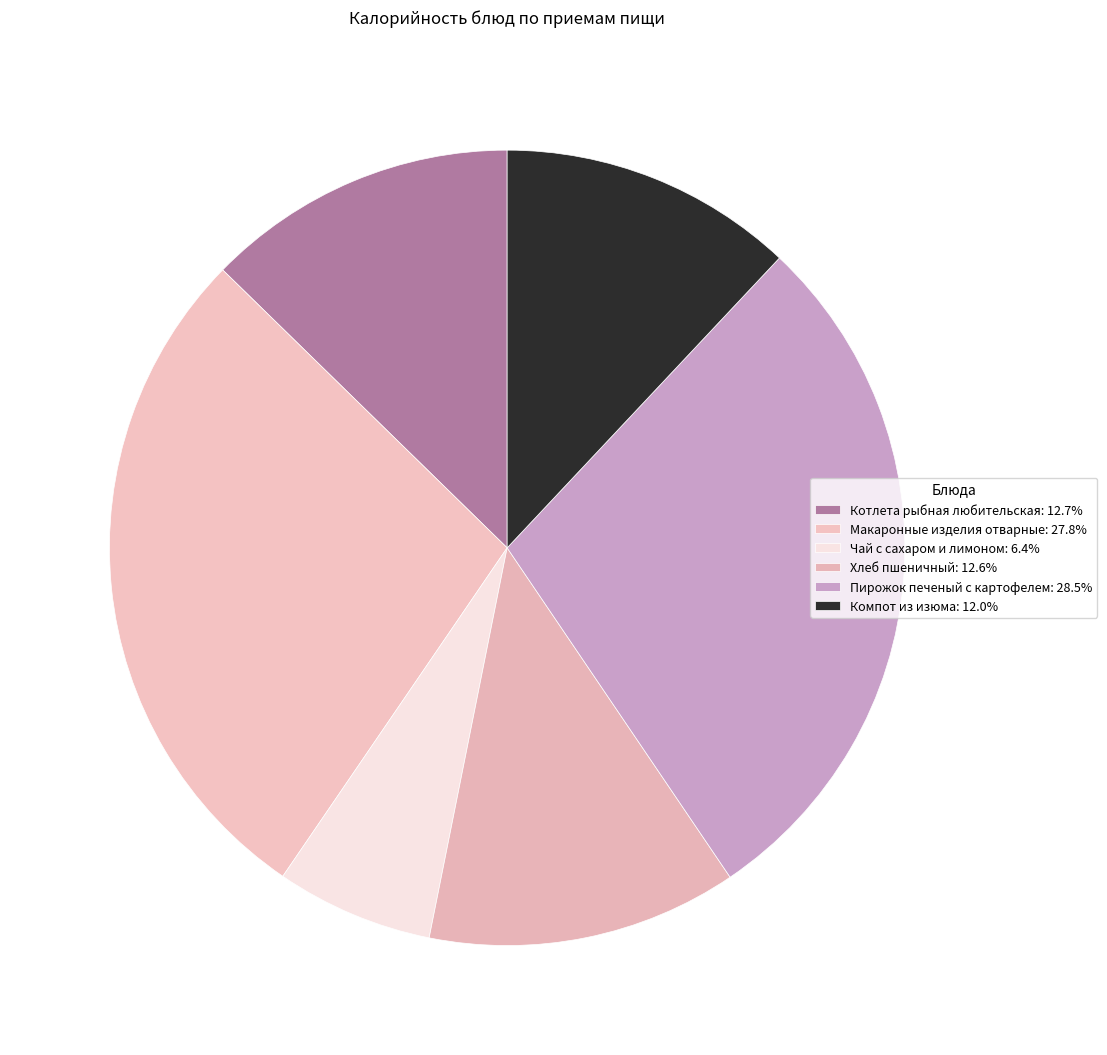

How many segments does this pie chart have?

6